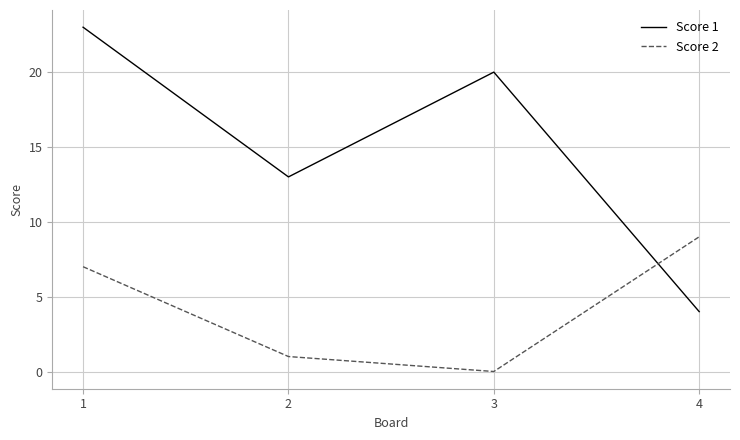

Which series changed the most between 3 and 4?

Score 1